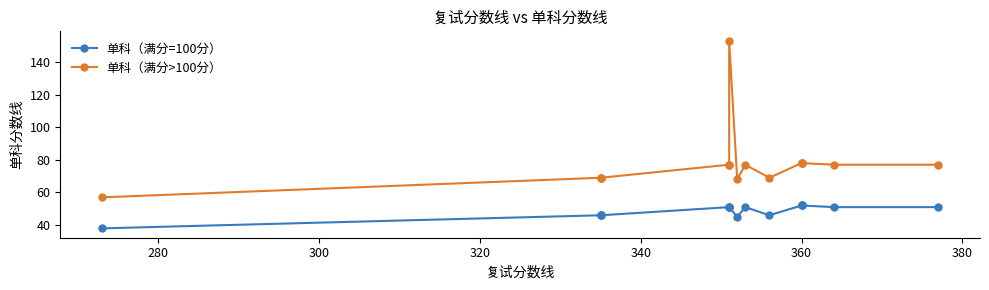

The 单科（满分=100分） series shows 23 at 380. True or false?

False